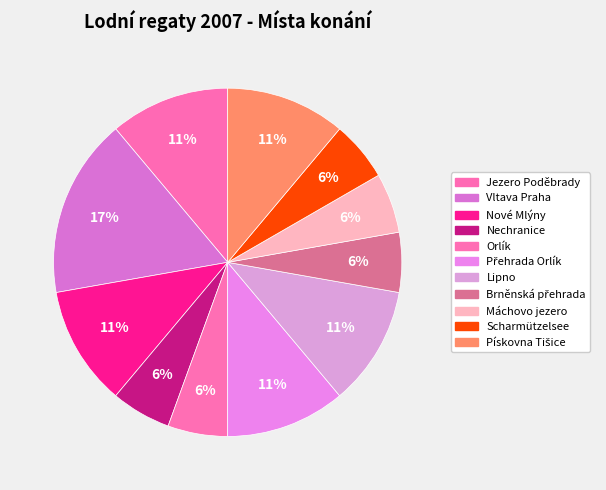

What percentage is NOT represented by Lipno?

88.9%